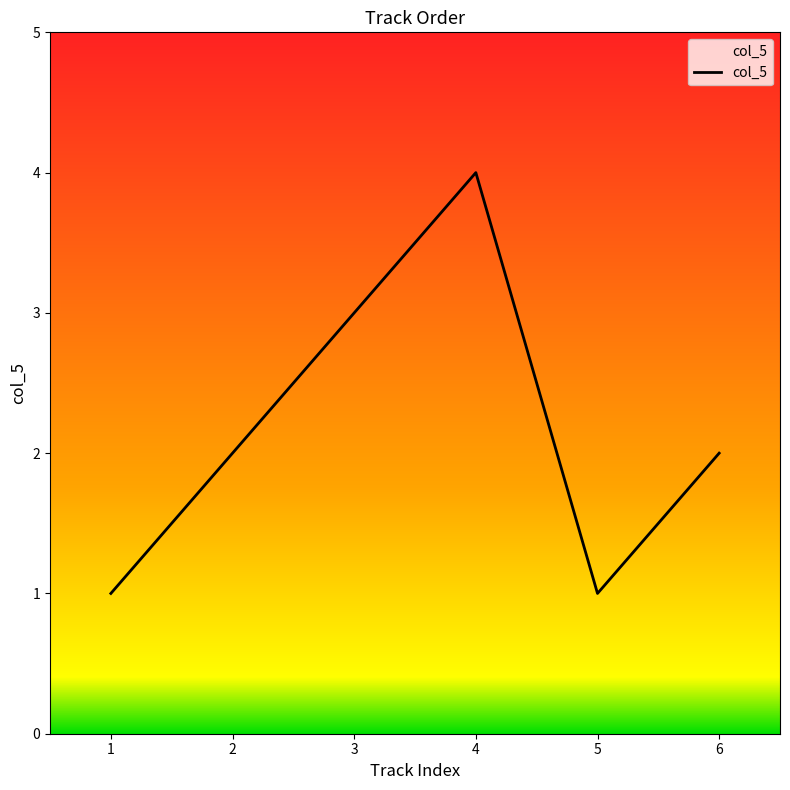

Where is the first local maximum?

4